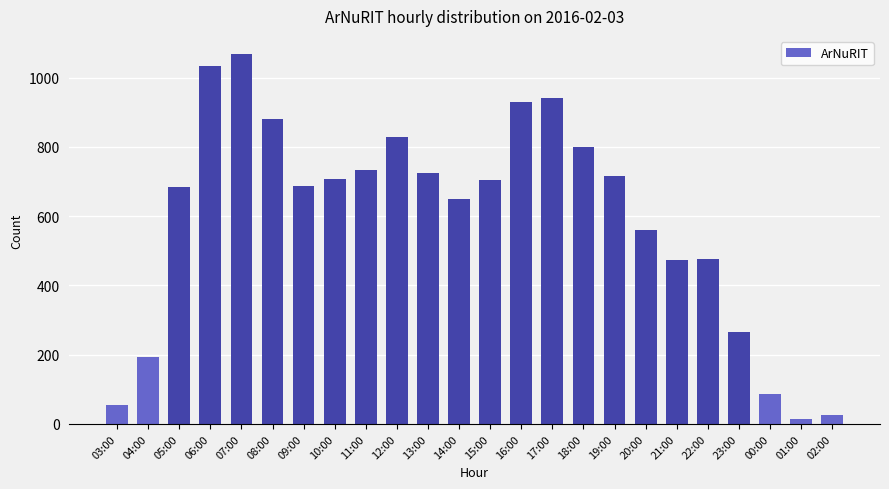

What is the greatest value displayed?

1067